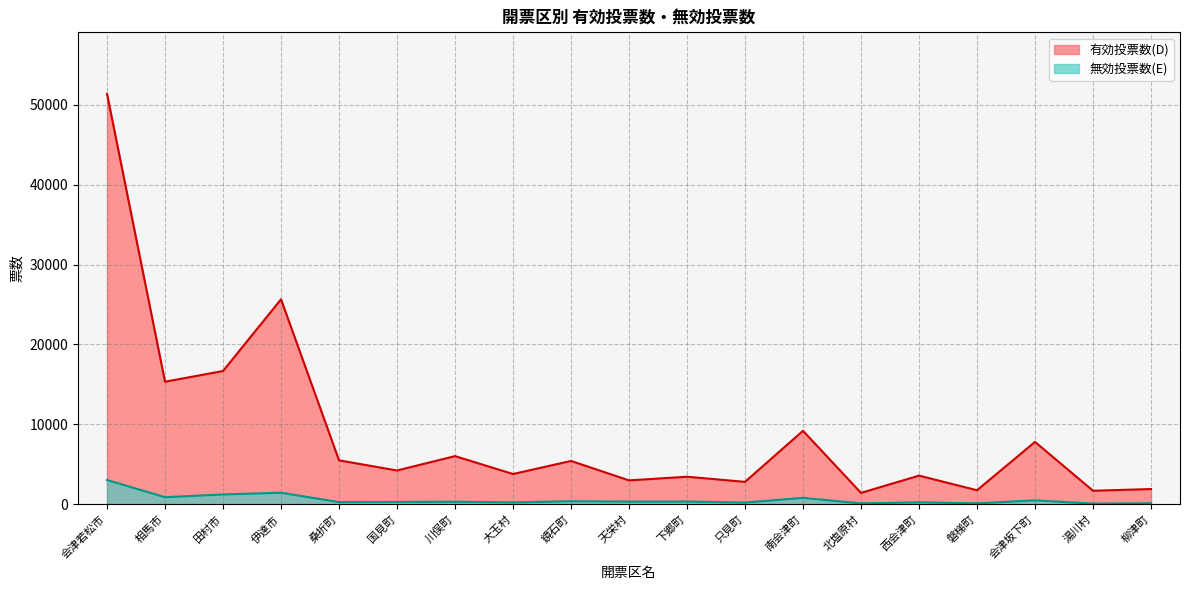

At which label does 無効投票数(E) first exceed 319?

会津若松市